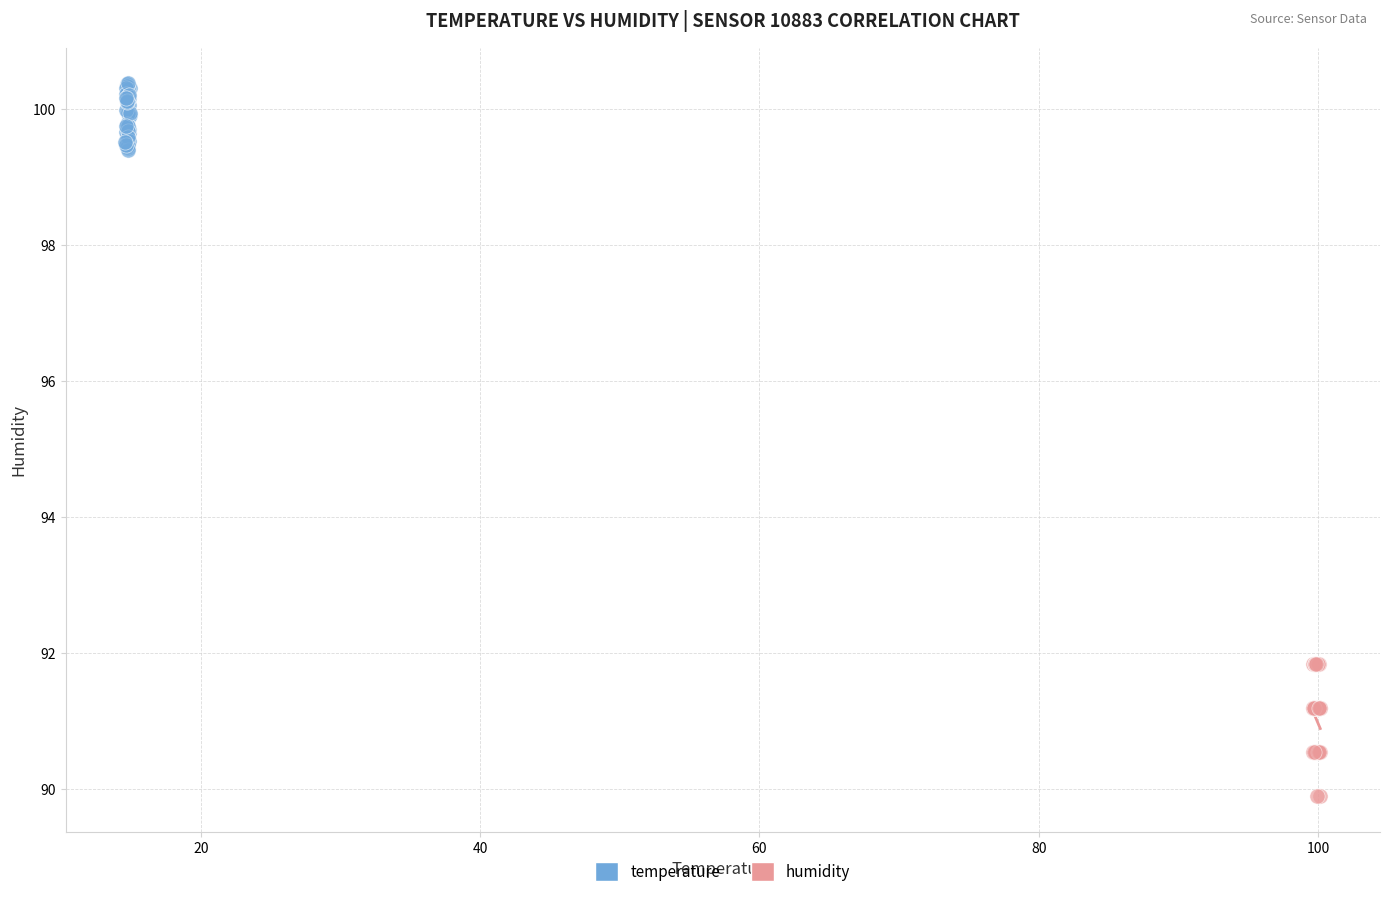

Which series contains the highest Y value?

temperature